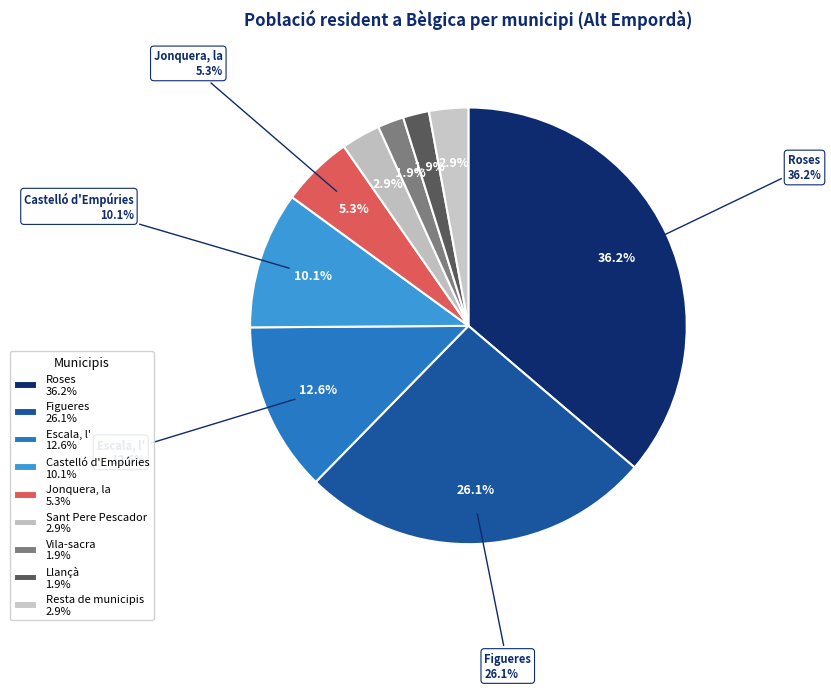

How many segments does this pie chart have?

9